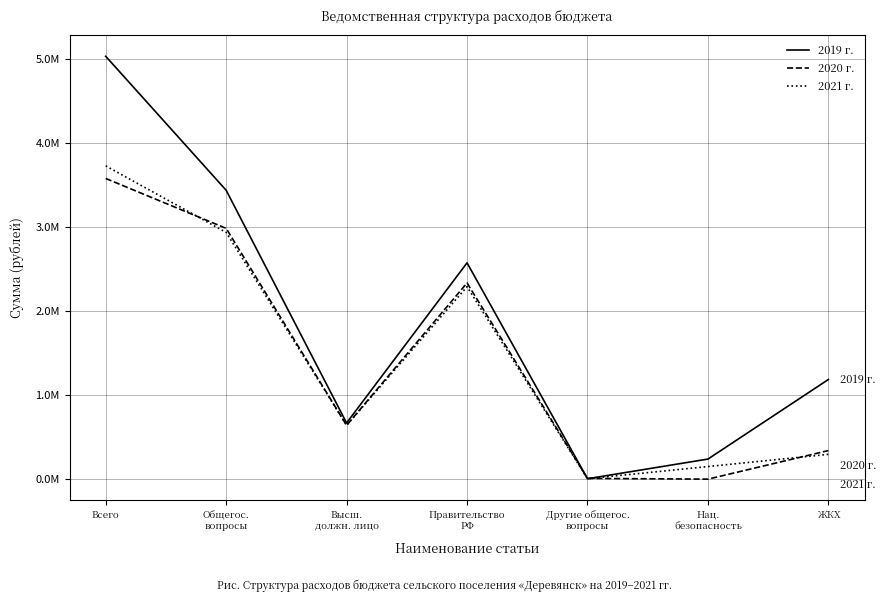

Is the value of 2020 г. at Всего greater than the value of 2021 г. at Другие общегос.
вопросы?

Yes